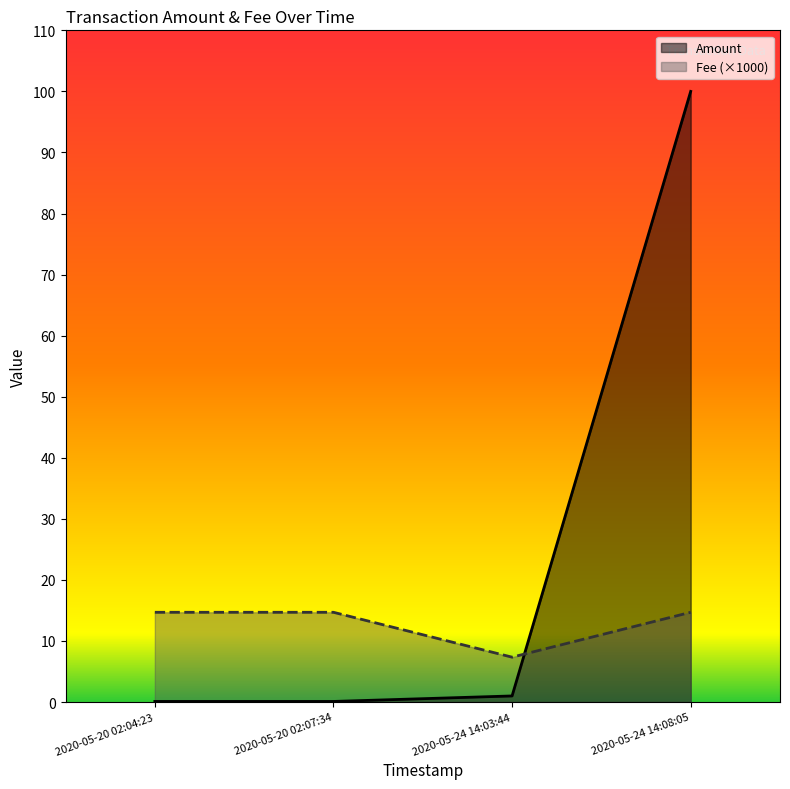

How many interior local valleys does the Fee series have?

1